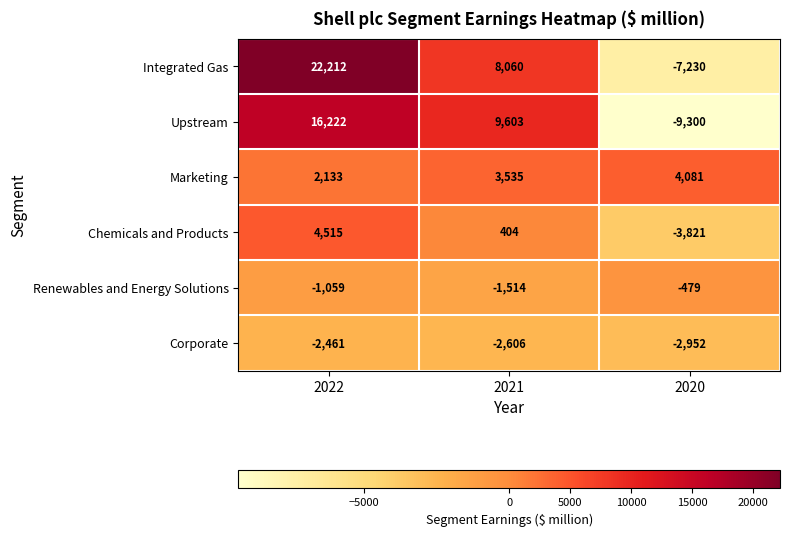

At which category is the sum across all series the highest?

2022